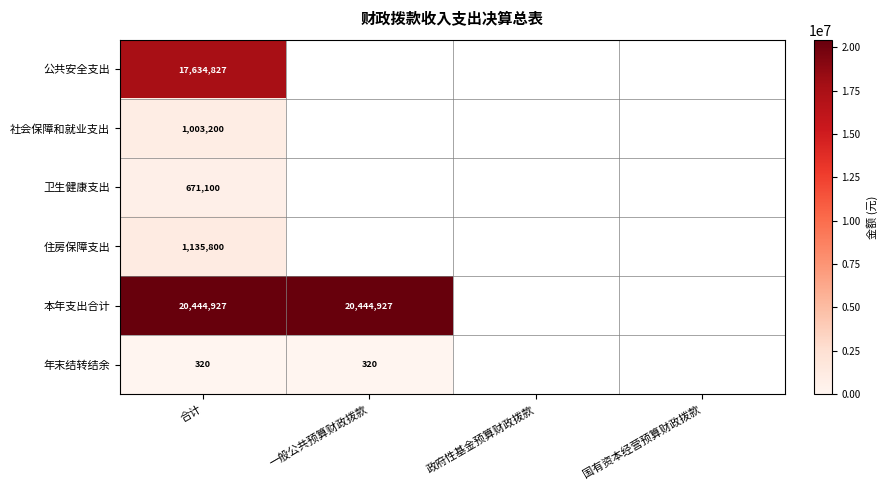

How many categories are shown in the chart?

4